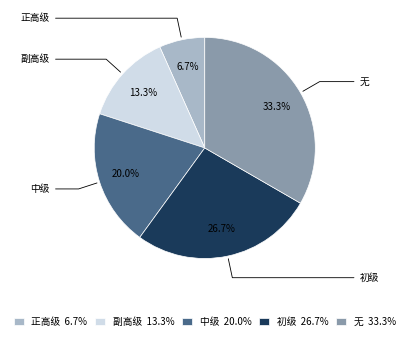

Rank the categories by value from highest to lowest.

无, 初级, 中级, 副高级, 正高级